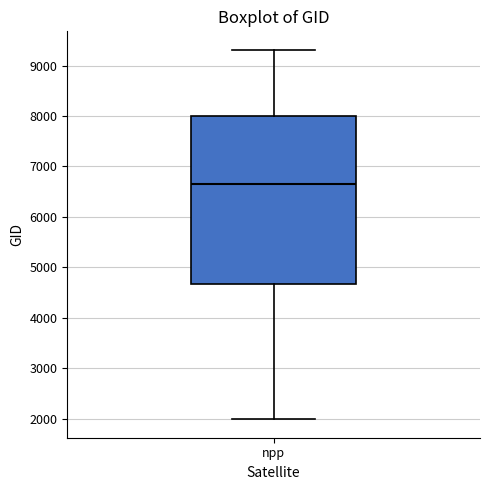

Transcribe this box plot: give where the median line is, the range the box spans, and where the two whiskers end, as read against the y-axis. The values are not printed on the chart, so give them approximately, as read against the axis.

median 6700, box 4700 to 8000, whiskers 2000 to 9300